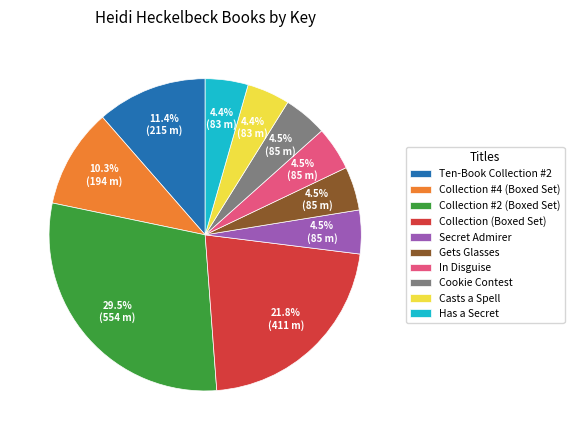

To the nearest percent, what is the difference between the largest and smallest slice percentages?

25%